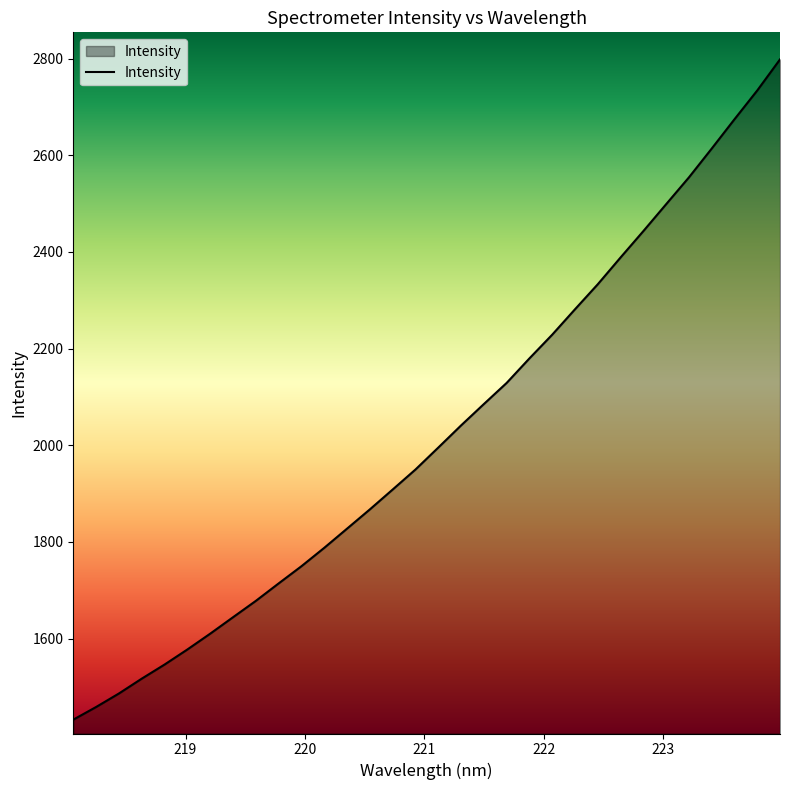

True or false: the data has more than 2 interior local peaks.

False